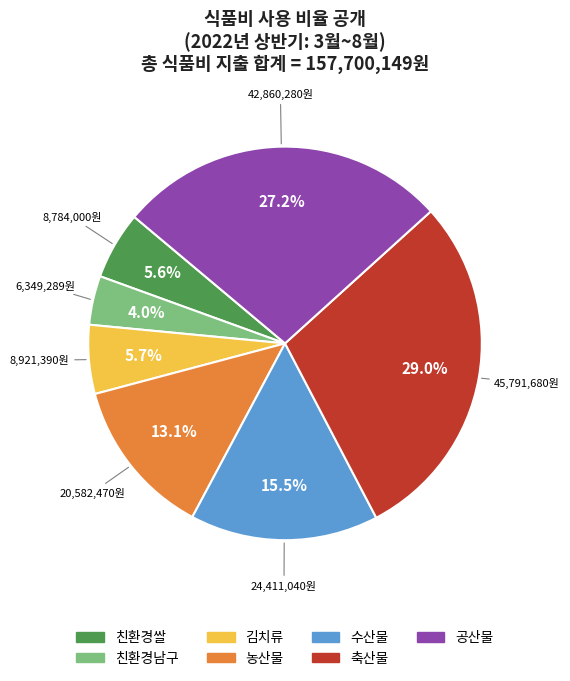

Do 김치류 and 축산물 together represent more than half of the pie?

No